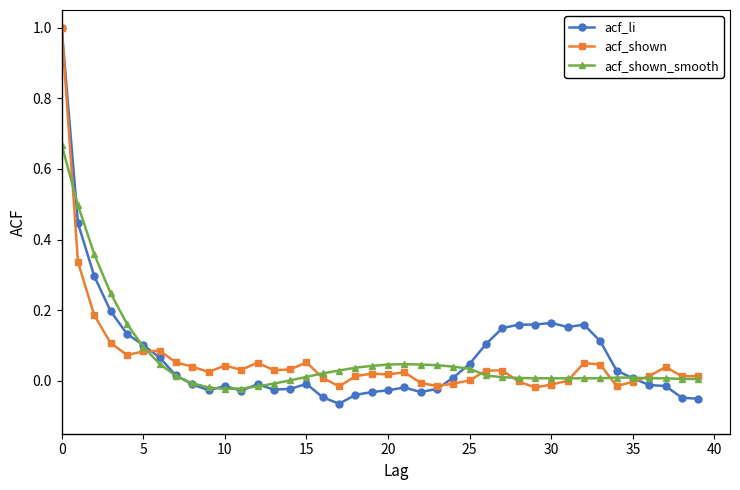

What is the maximum value shown in the chart?

1.0